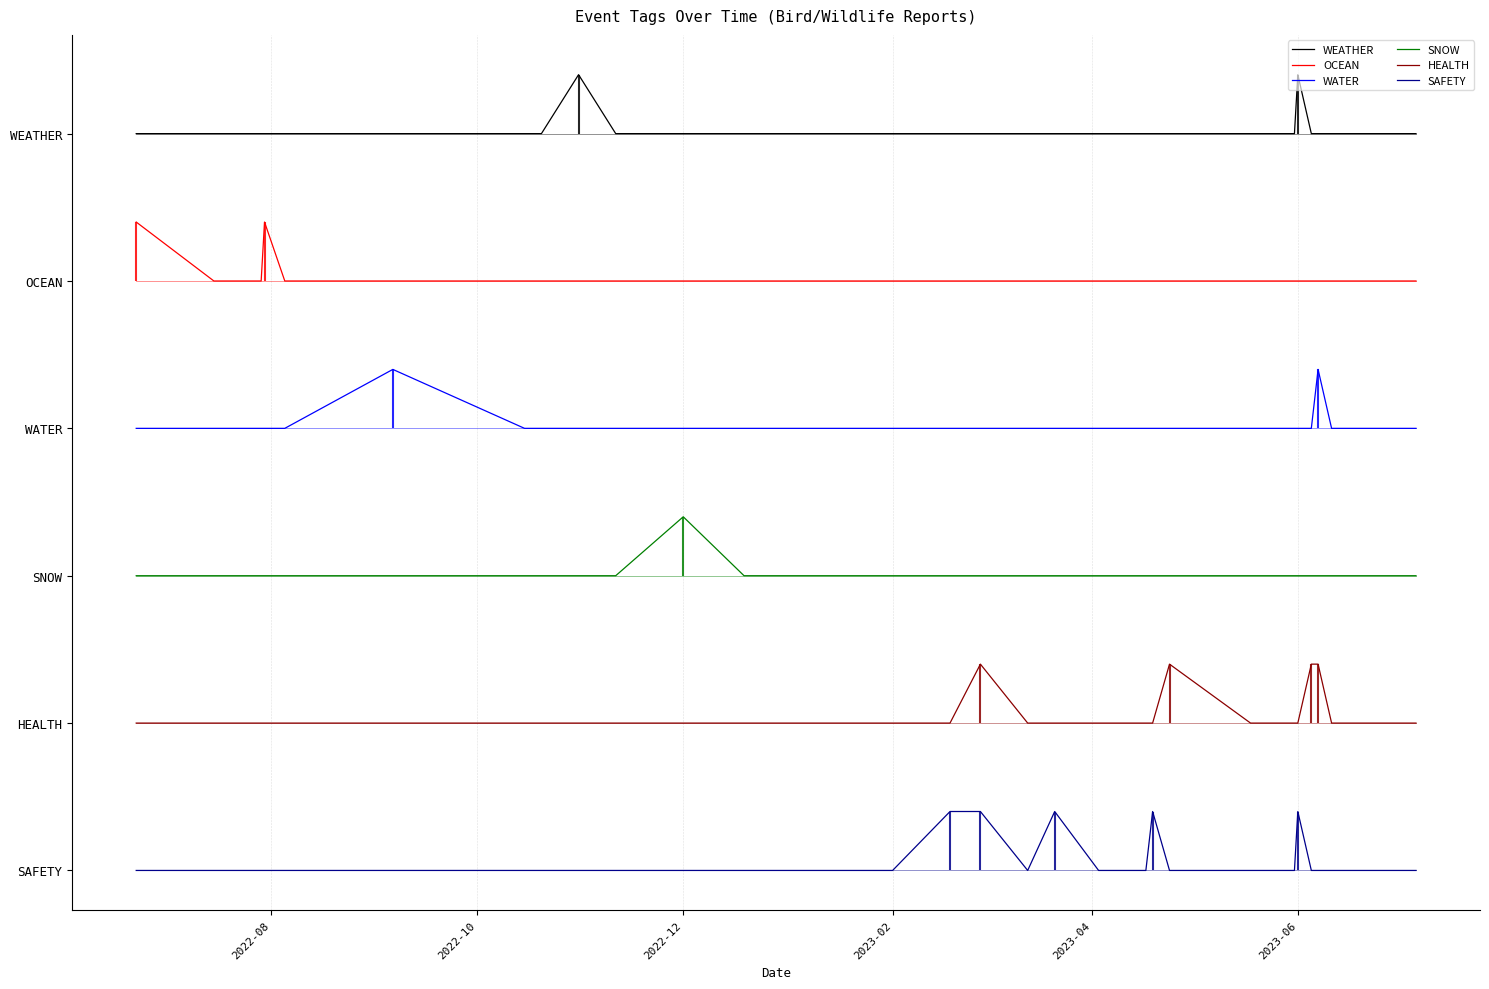

What is the maximum value for WEATHER?

5.4